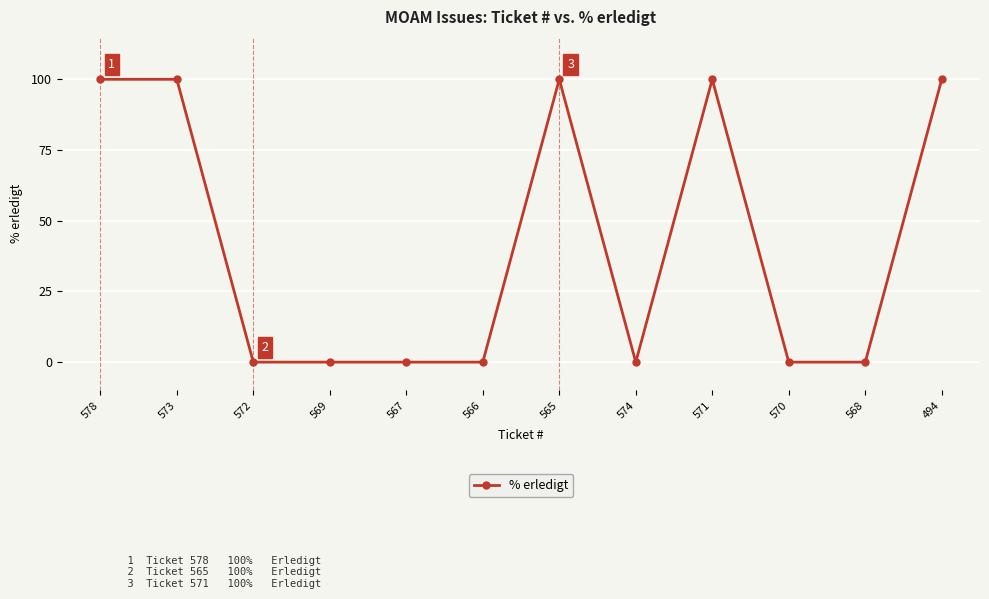

What position from the right is 571?

4